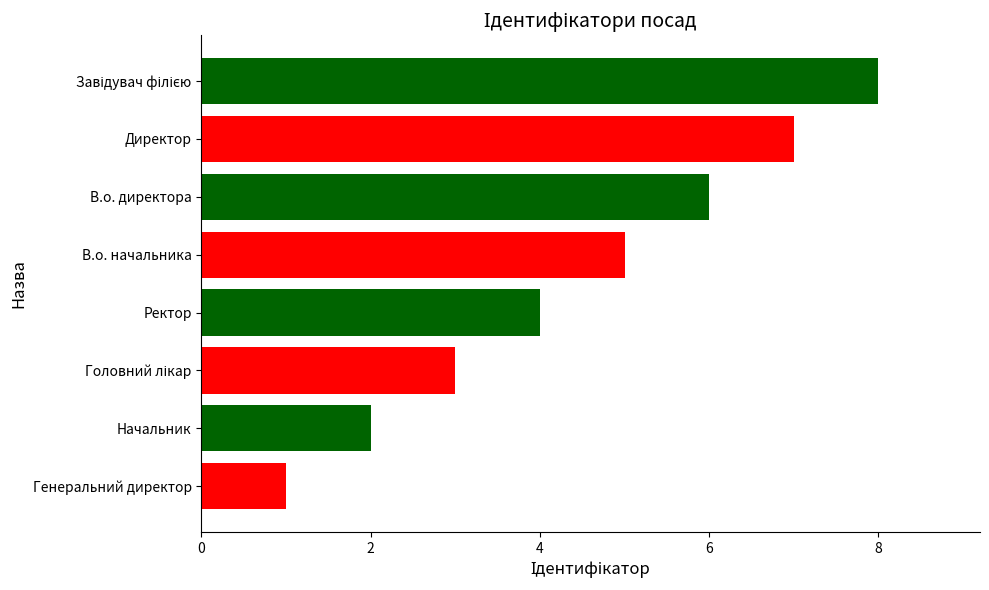

What is the greatest value displayed?

8